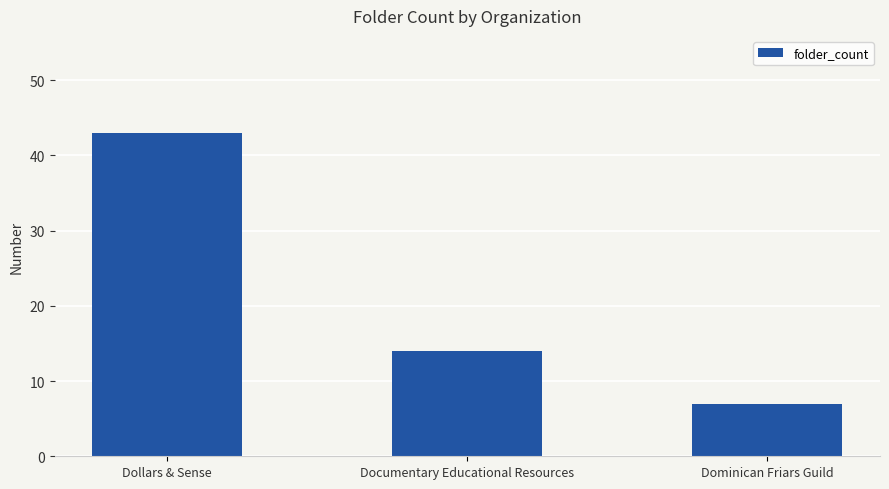

Between Documentary Educational Resources and Dollars & Sense, which is larger?

Dollars & Sense